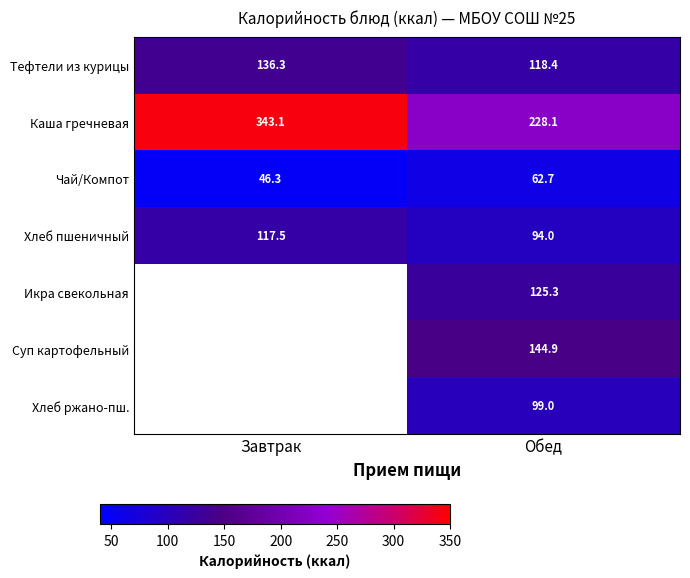

What value does the Каша гречневая series have at Завтрак?

343.1